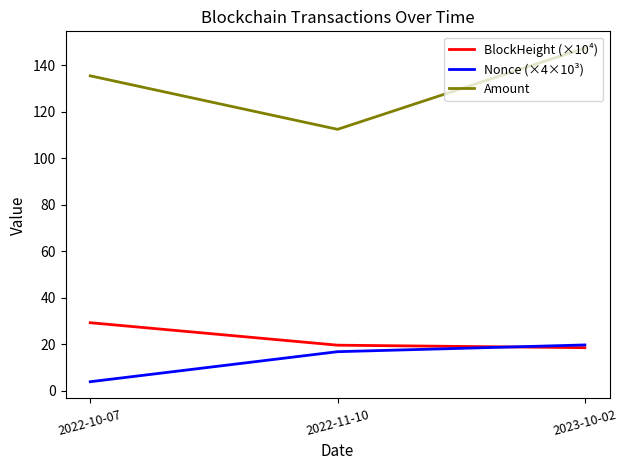

Reading left to right, transcribe all the data shown in this chart.

BlockHeight (×10⁴): 29.3	19.6	18.5
Nonce (×4×10³): 3.9	16.8	19.7
Amount: 135.4	112.4	147.4